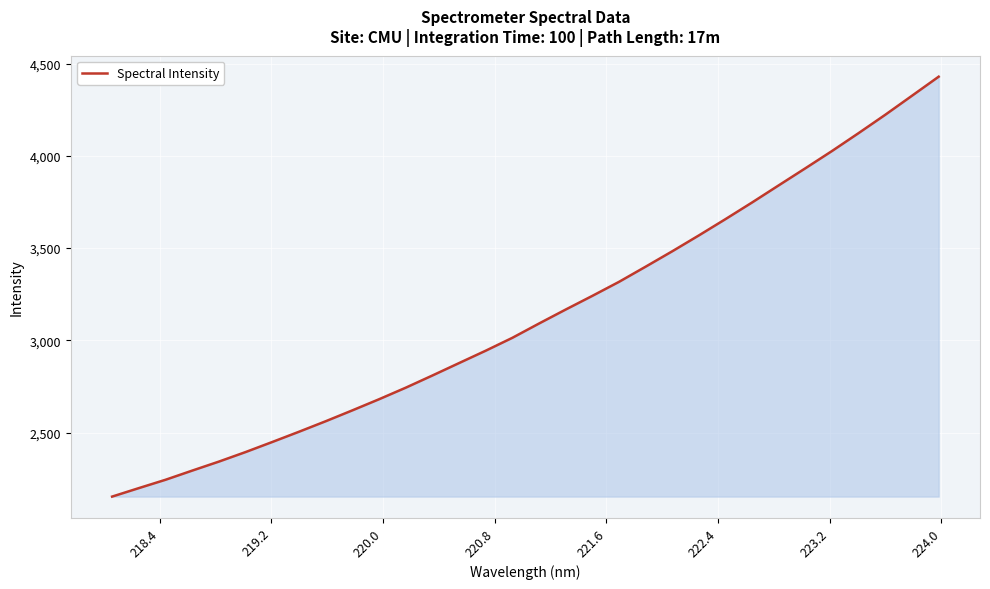

What is the difference between the maximum and minimum values?

2276.3